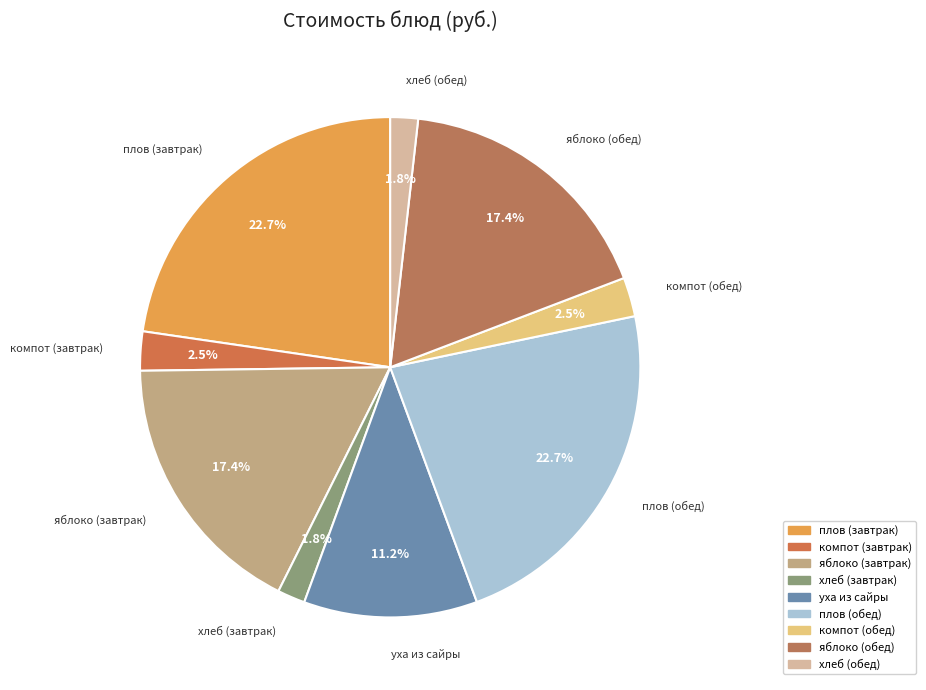

Is it true that компот (завтрак) is 17% of the pie?

False